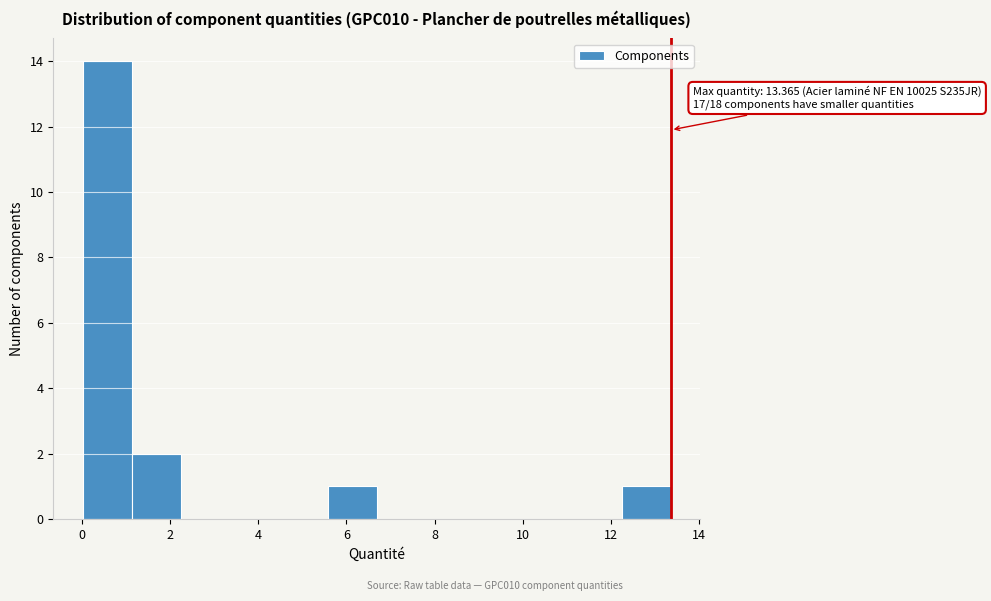

Over which range of the x-axis is the bar tallest?

0.0 to 1.2